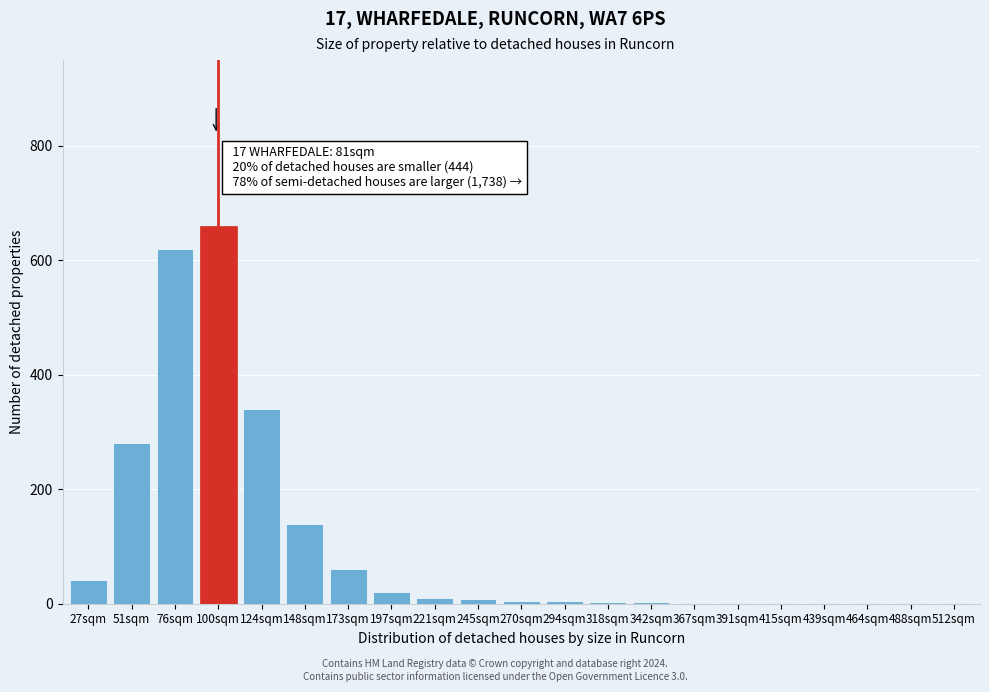

Is it true that the value at 148sqm is 140?

True